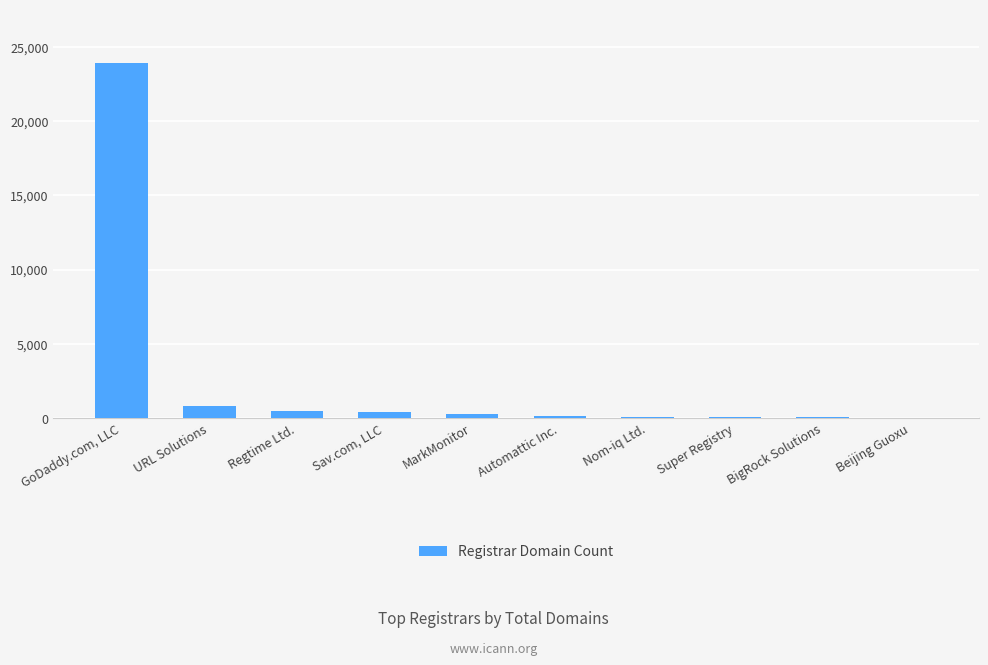

True or false: the data shows 481 at Regtime Ltd..

True